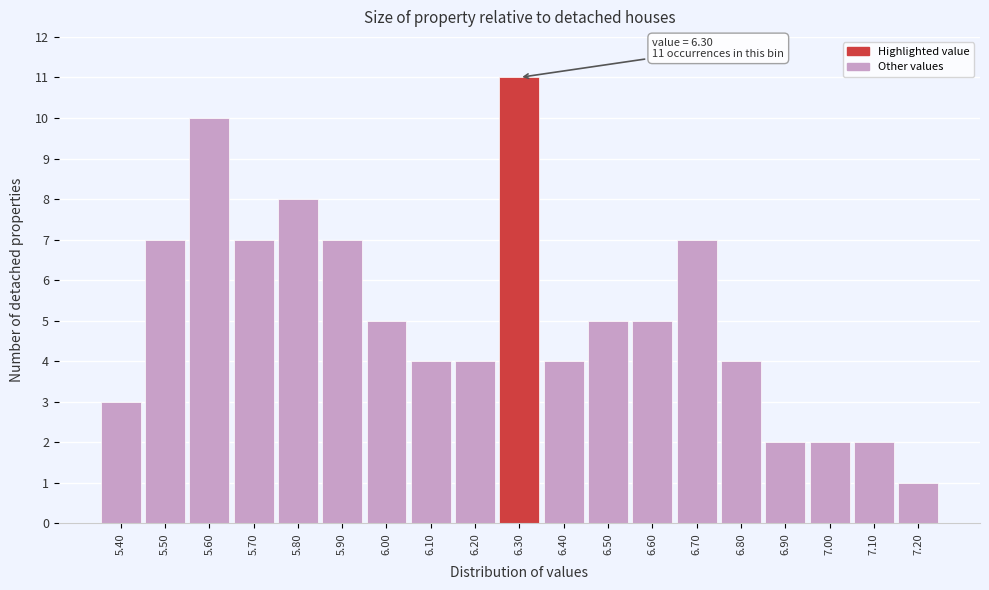

Over which range of the x-axis is the bar tallest?

6.25 to 6.35